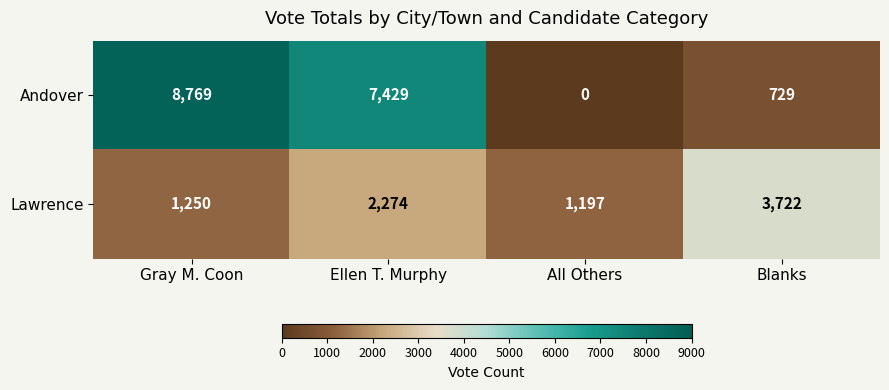

True or false: Andover has a value of 3237 at Gray M. Coon.

False